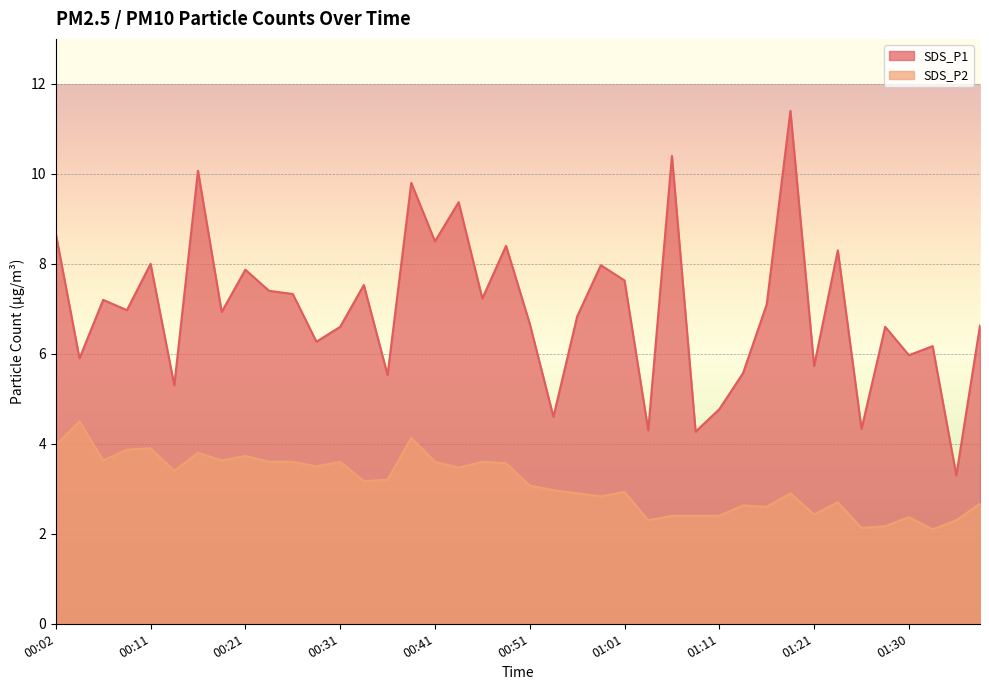

What is the difference between the SDS_P2 values at 00:31 and 01:13?

1.0